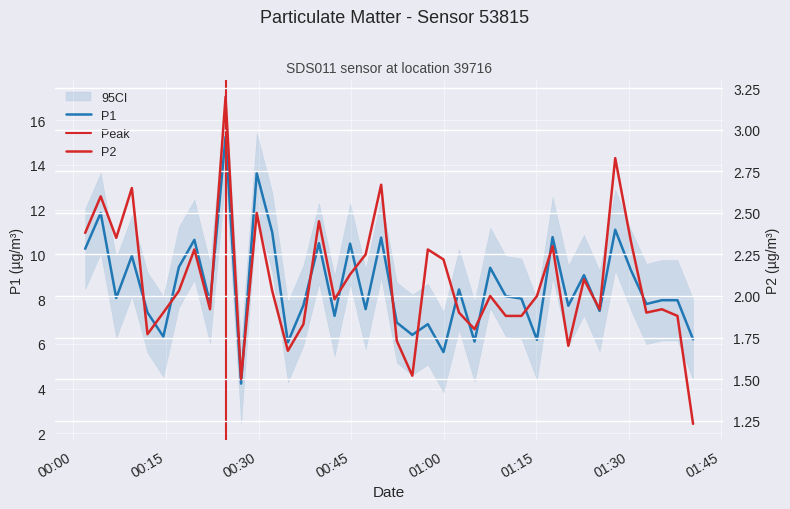

Reading right to left, transcribe all the data shown in this chart.

P1: 6.2	8.0	8.0	7.8	9.3	11.1	7.5	9.1	7.7	10.8	6.2	8.0	8.1	9.4	6.1	8.4	5.6	6.9	6.4	7.0	10.8	7.5	10.5	7.2	10.5	7.7	6.1	11.0	13.6	4.2	15.2	7.8	10.7	9.4	6.3	7.4	9.9	8.1	11.8	10.2
P2: 1.2	1.9	1.9	1.9	2.3	2.8	1.9	2.1	1.7	2.3	2.0	1.9	1.9	2.0	1.8	1.9	2.2	2.3	1.5	1.7	2.7	2.2	2.1	2.0	2.5	1.8	1.7	2.0	2.5	1.5	3.2	1.9	2.3	2.0	1.9	1.8	2.6	2.4	2.6	2.4